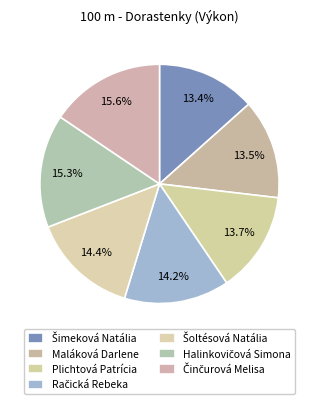

Does any single category account for the majority?

No